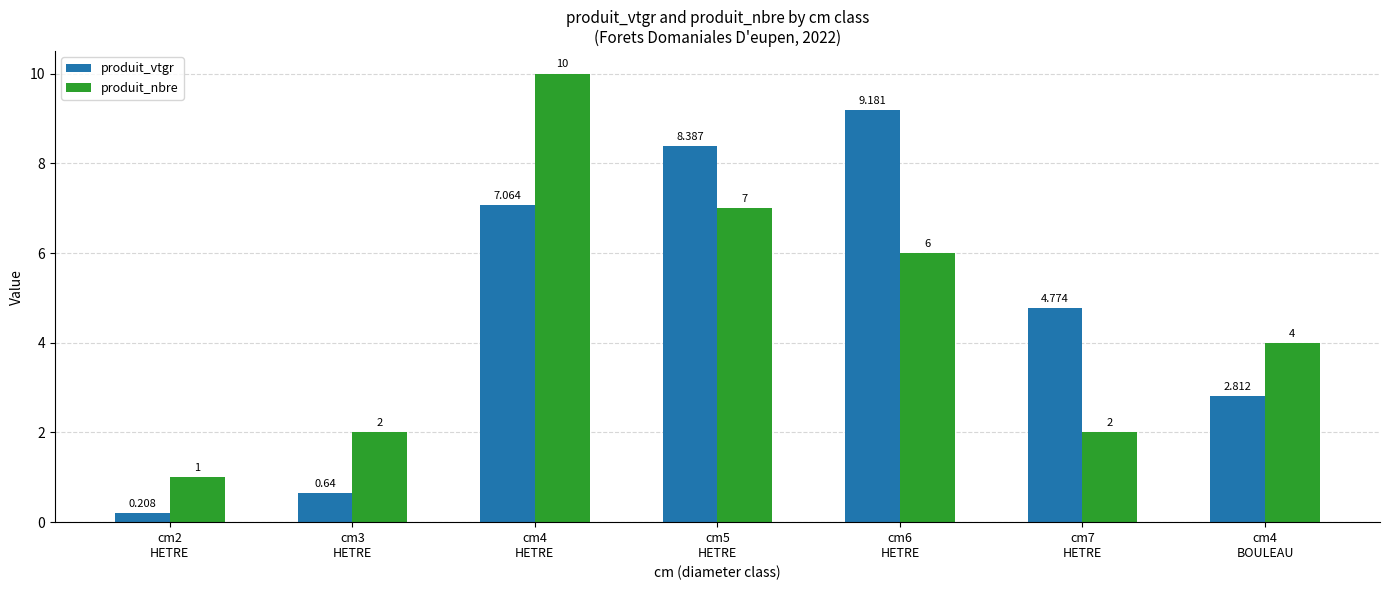

Which series has the widest spread of values?

produit_nbre